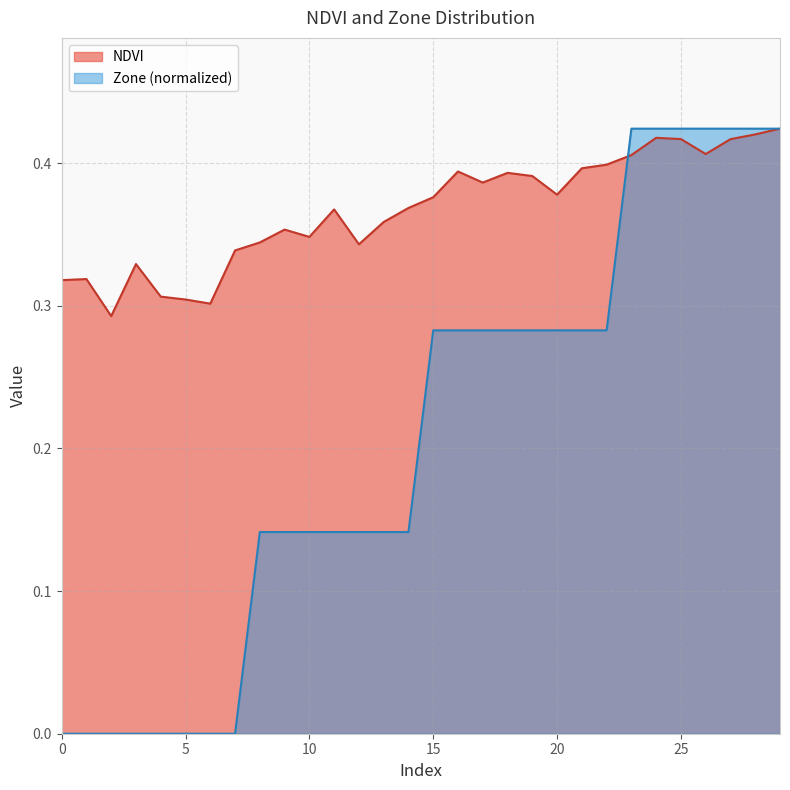

List the labels in order of Zone value, largest first.

23, 24, 25, 26, 27, 28, 29, 15, 16, 17, 18, 19, 20, 21, 22, 8, 9, 10, 11, 12, 13, 14, 0, 1, 2, 3, 4, 5, 6, 7